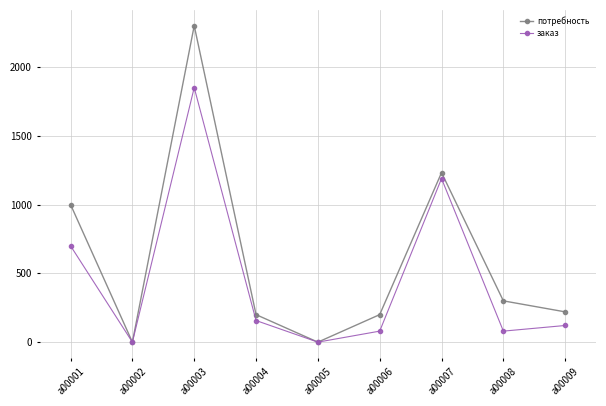

In заказ, how many points are higher than both neighbors (excluding endpoints)?

2